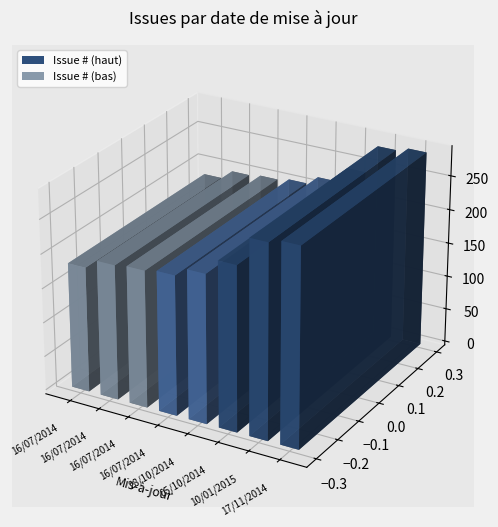

What is the ratio of the value at 10/01/2015 to the value at 17/11/2014?

1.0